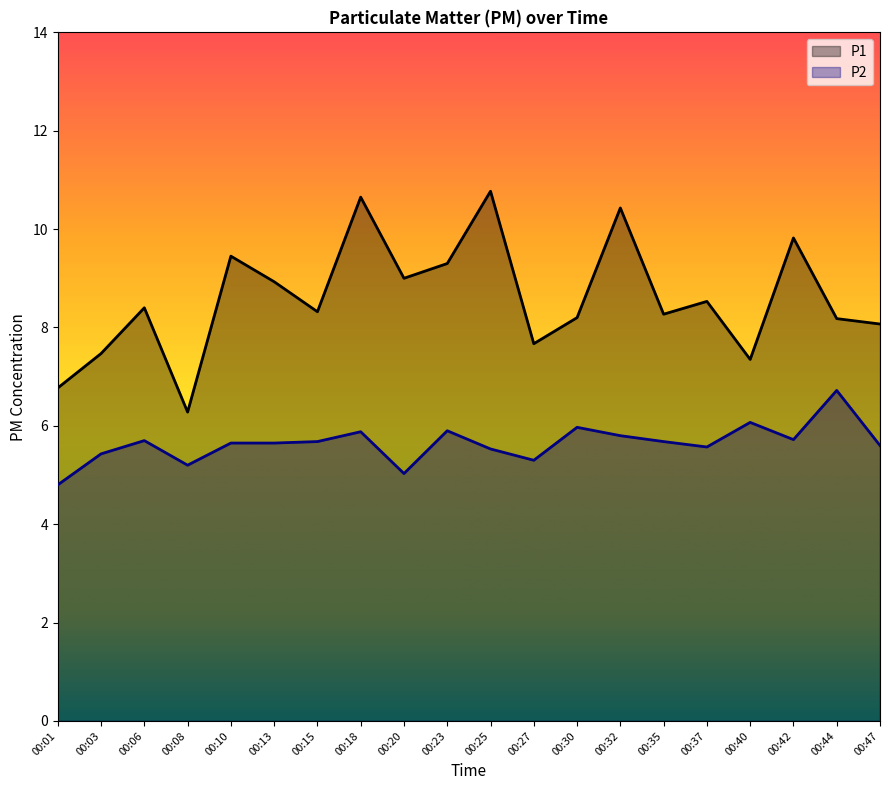

Which has a higher value, 00:40 or 00:23?

00:23